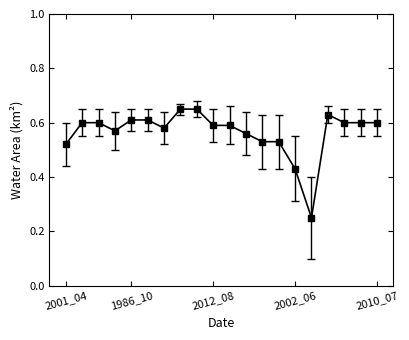

How many values are between 0 and 1?

20